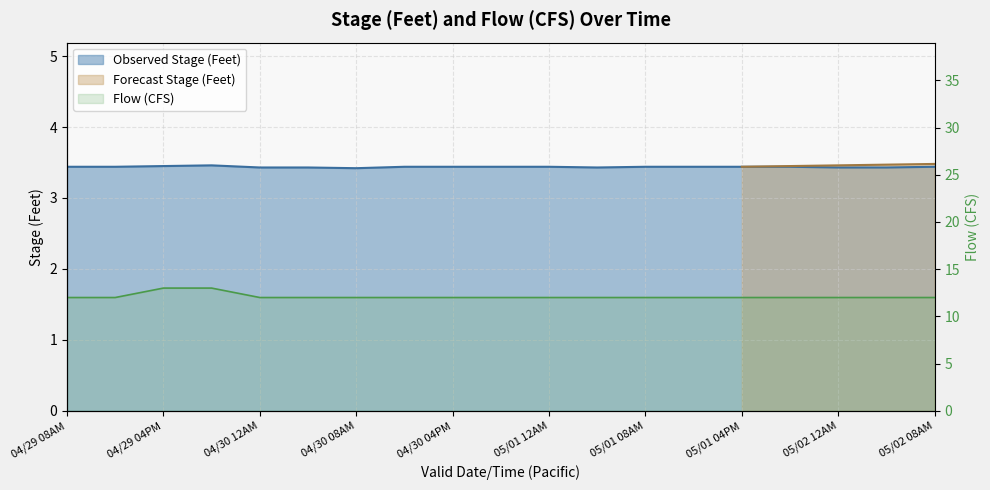

Approximately how many times larger is the value at 5 compared to 1?

1.0